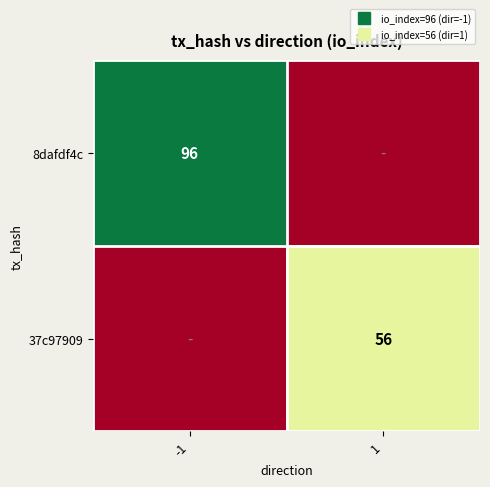

What is the maximum value shown in the chart?

96